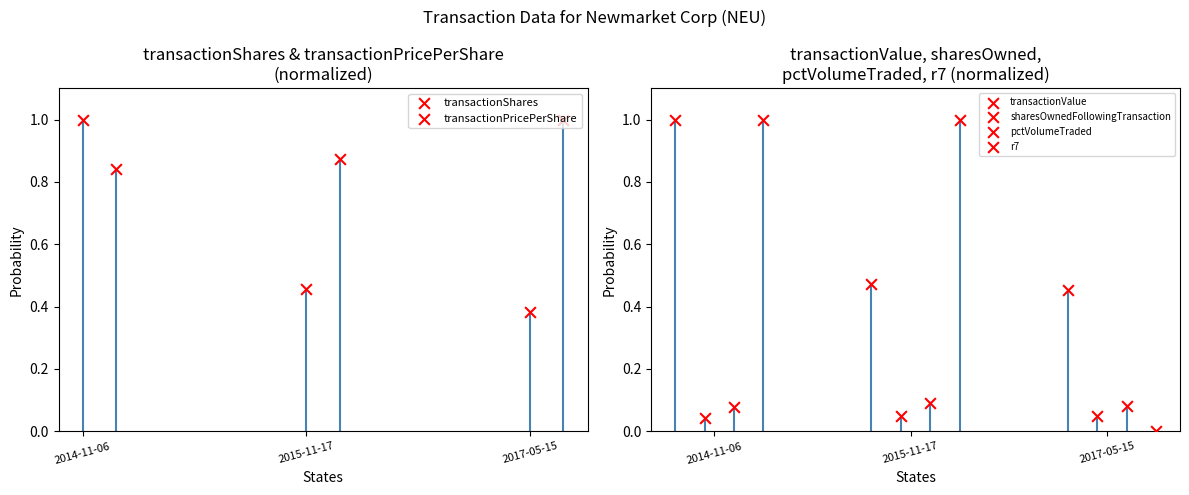

At how many categories does at least one series exceed 0?

3